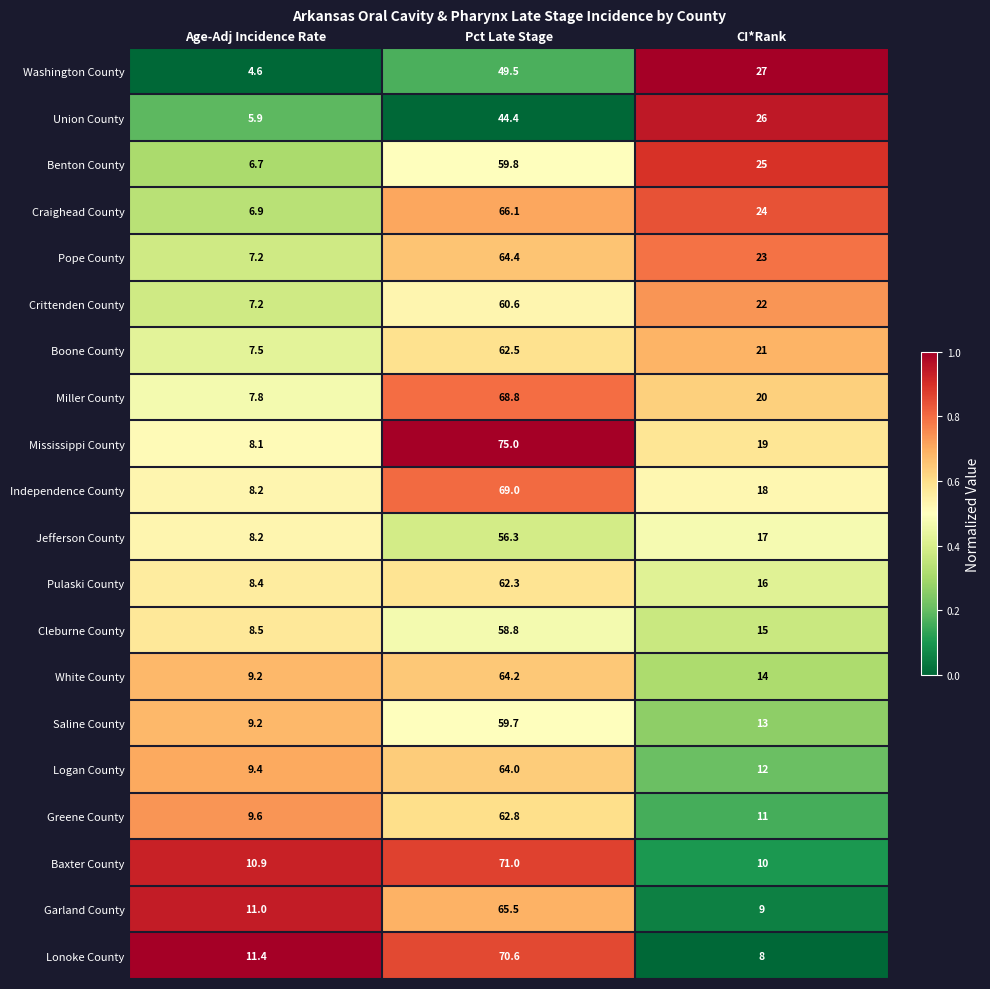

What is the sum of all White County values?

87.4